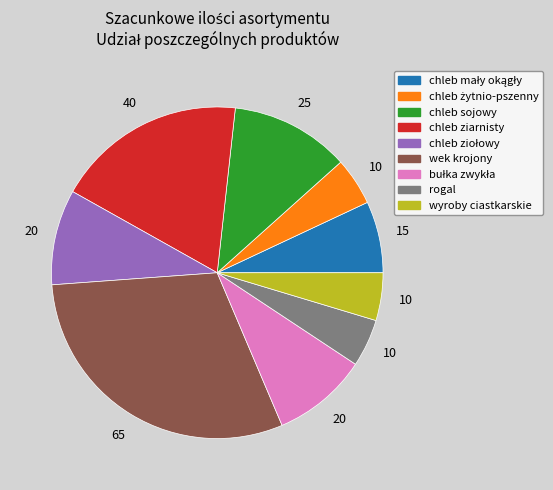

Combined, do wyroby ciastkarskie and wek krojony account for over 50%?

No